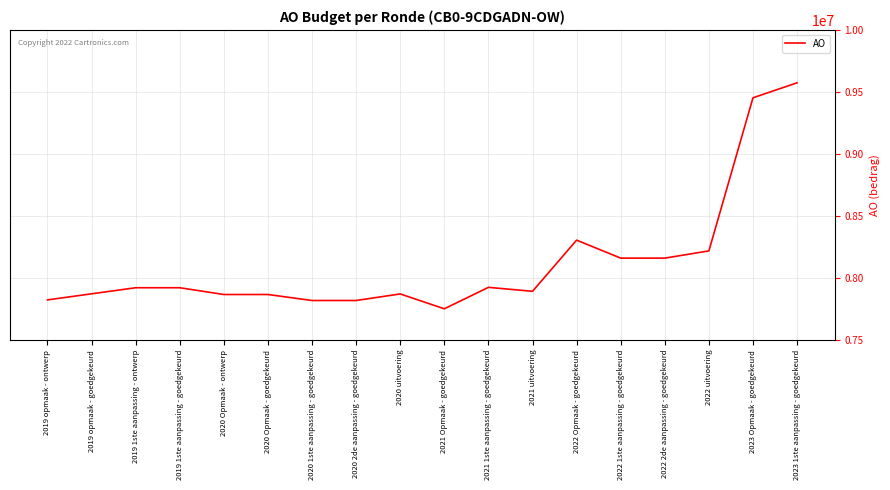

The chart shows a value of 13717079 at 2022 1ste aanpassing - goedgekeurd. True or false?

False